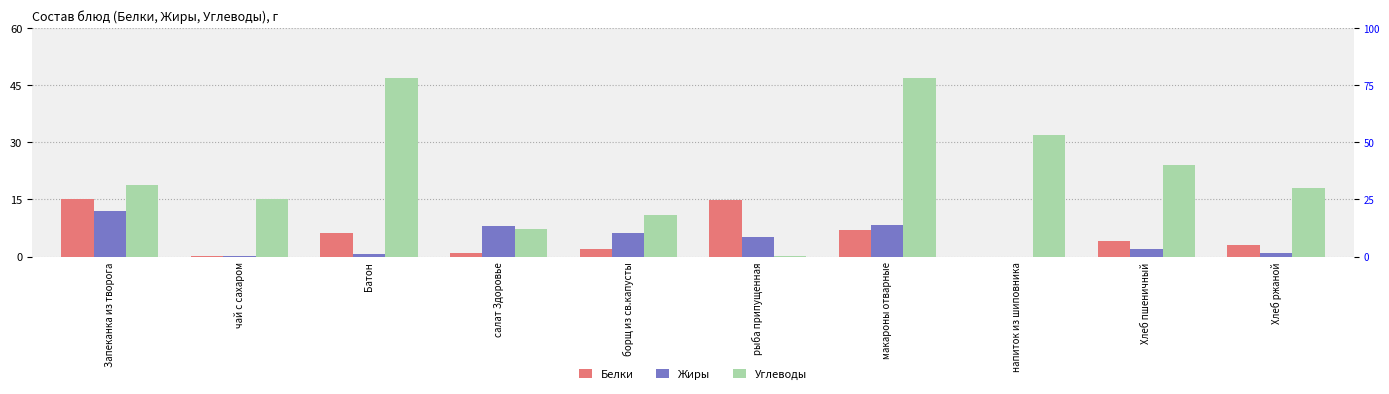

What is the label of the 9th bar from the left?

Хлеб пшеничный